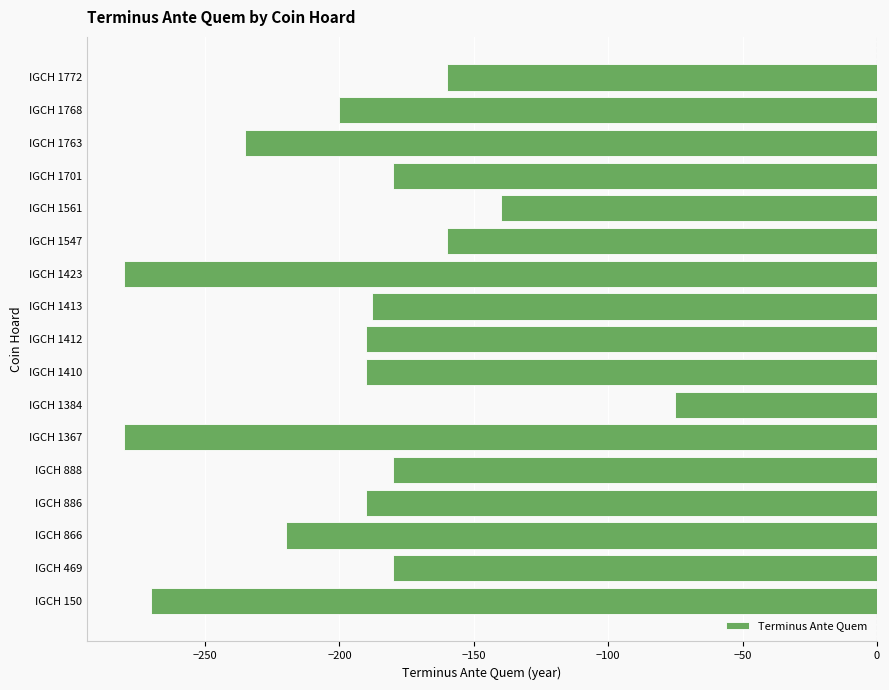

What is the minimum value shown in the chart?

-280